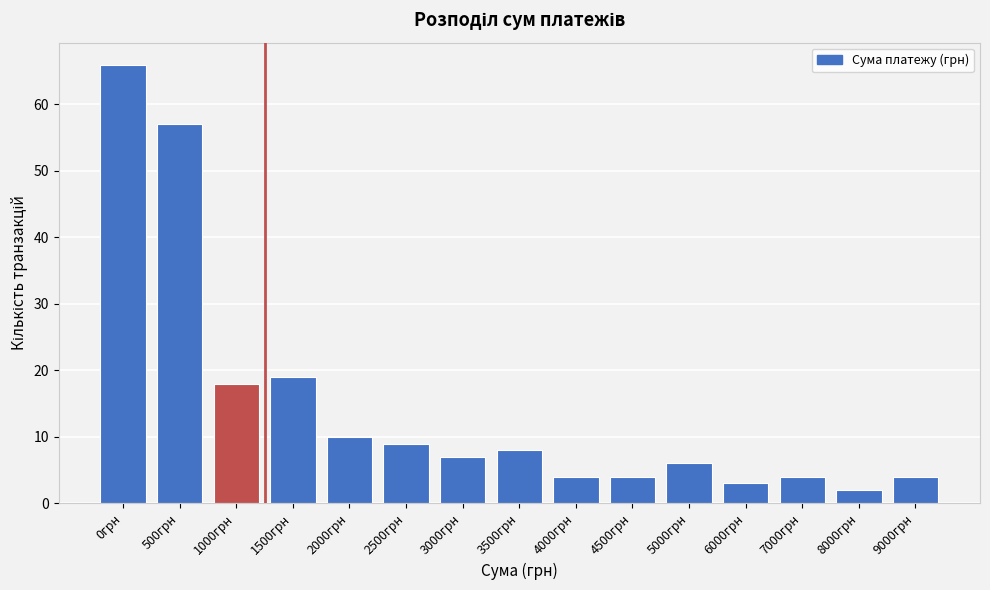

Reading left to right, extract all data points from this chart.

0грн=66	500грн=57	1000грн=18	1500грн=19	2000грн=10	2500грн=9	3000грн=7	3500грн=8	4000грн=4	4500грн=4	5000грн=6	6000грн=3	7000грн=4	8000грн=2	9000грн=4